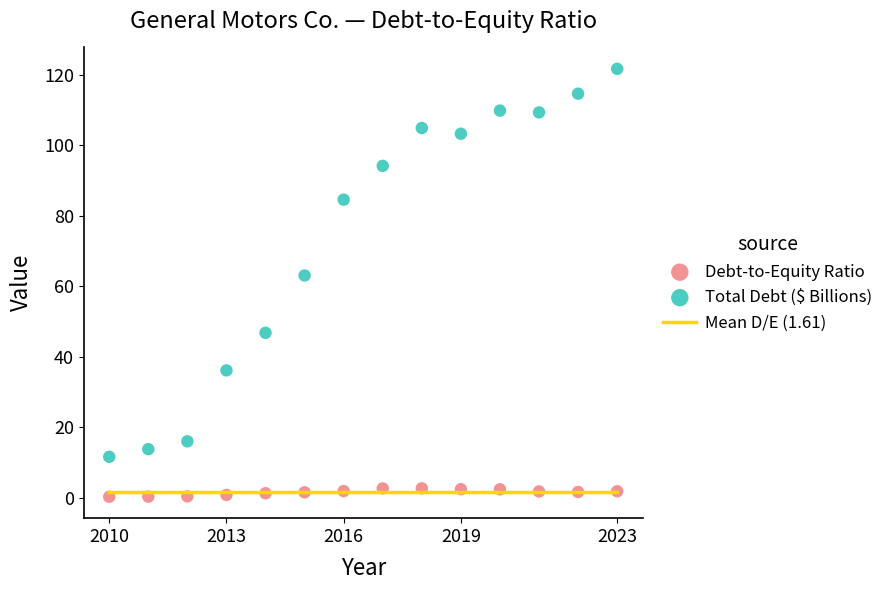

In the Total Debt ($ Billions) series, what Y value is closest to 66?

63.1